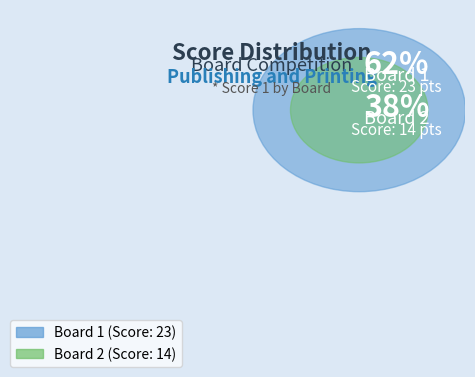

What is the ratio of the value at 2 to the value at 1?

0.6